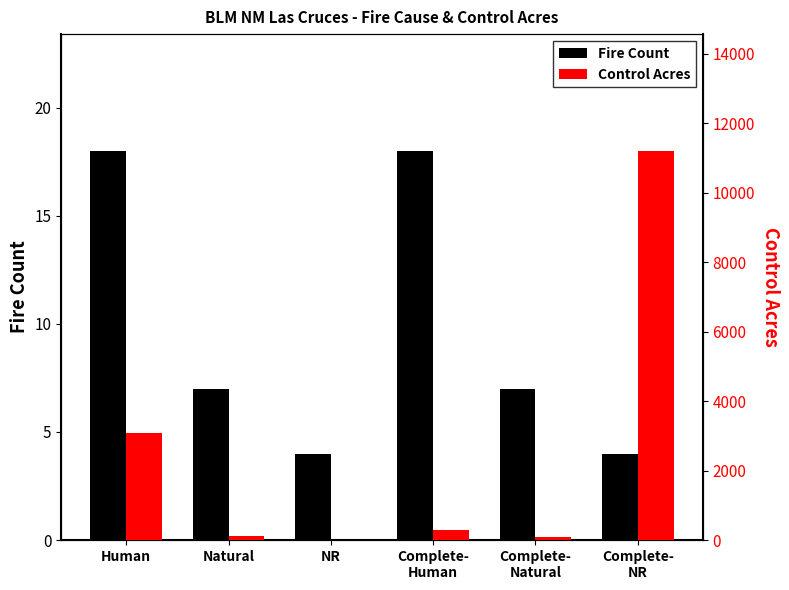

Which category has the lowest value across all series?

NR